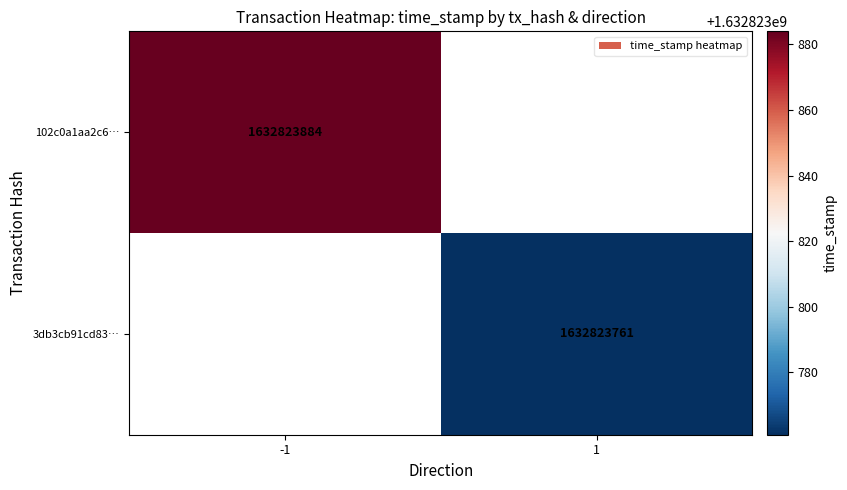

Read the 102c0a1aa2c67fe2f489a4fbfc39395ef91778d value at direction.

-1